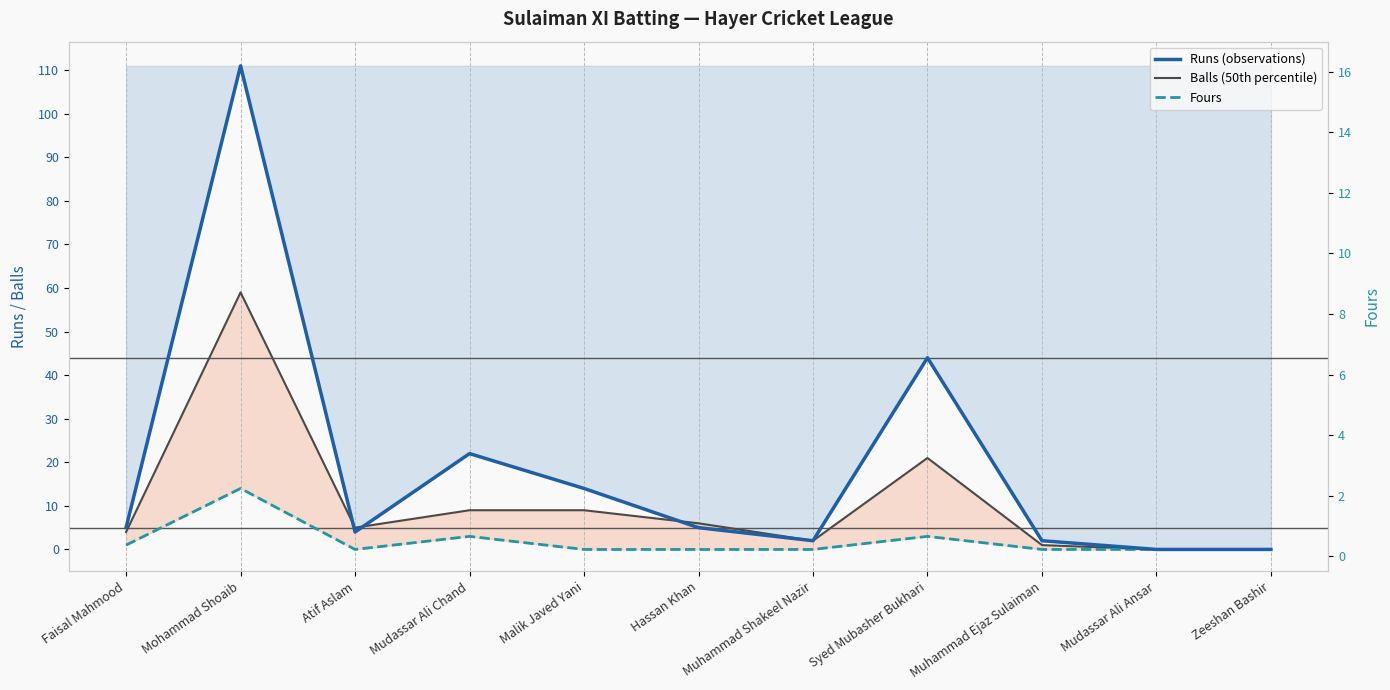

List the labels in order of Runs (observations) value, largest first.

Mohammad Shoaib, Syed Mubasher Bukhari, Mudassar Ali Chand, Malik Javed Yani, Faisal Mahmood, Hassan Khan, Atif Aslam, Muhammad Shakeel Nazir, Muhammad Ejaz Sulaiman, Mudassar Ali Ansar, Zeeshan Bashir